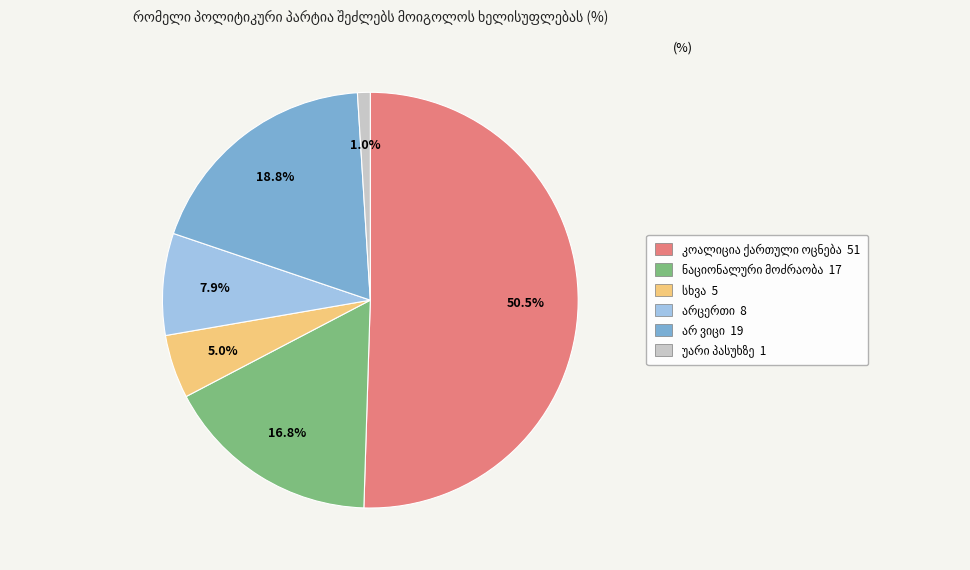

How many slices are in this pie chart?

6